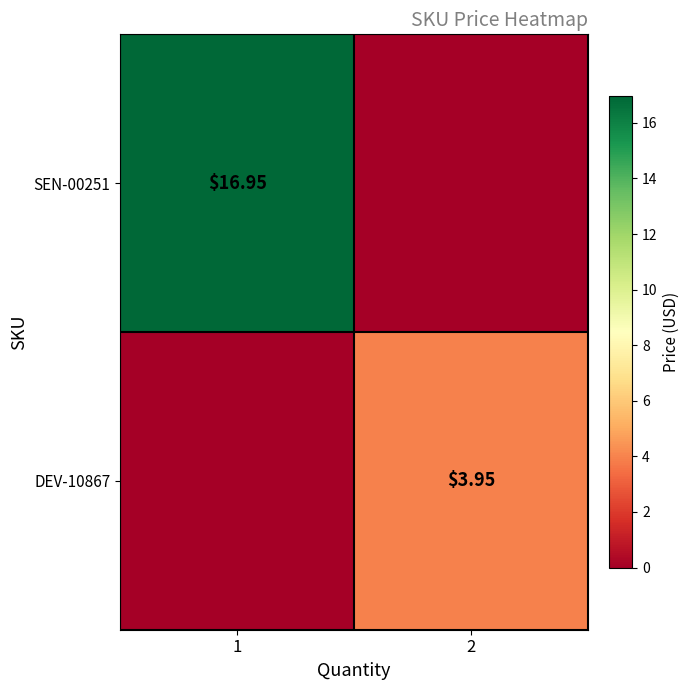

How many distinct data groups are displayed?

2